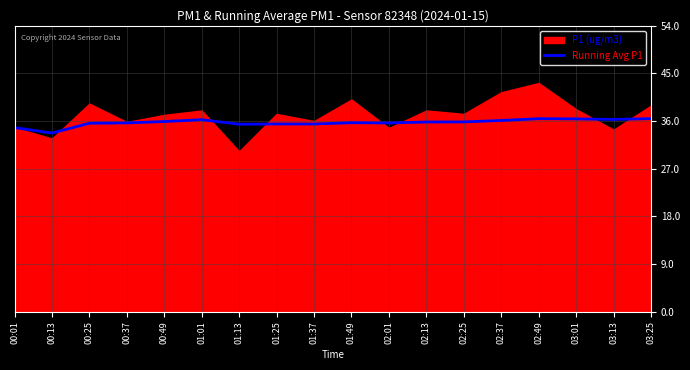

The Running Avg P1 series shows 13.7 at 03:13. True or false?

False